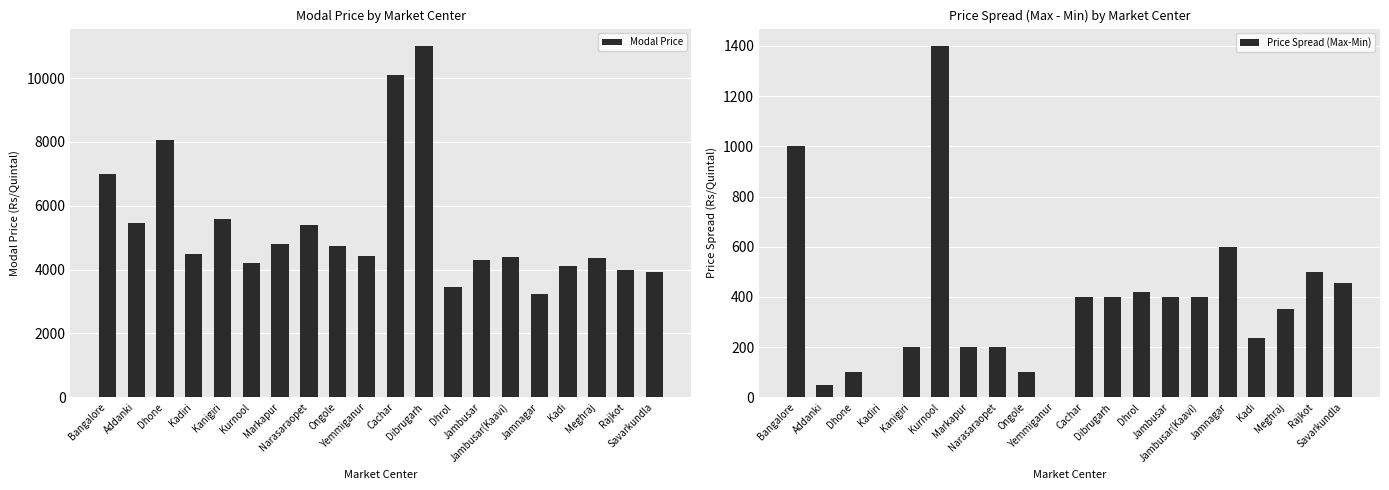

Which series changed the most between Addanki and Kurnool?

Price Spread (Max-Min)